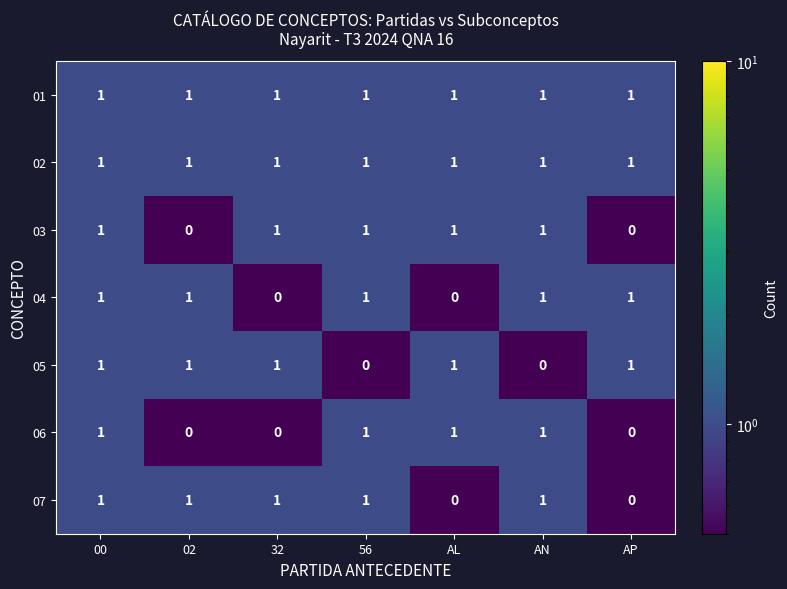

At how many categories does at least one series exceed 0?

7